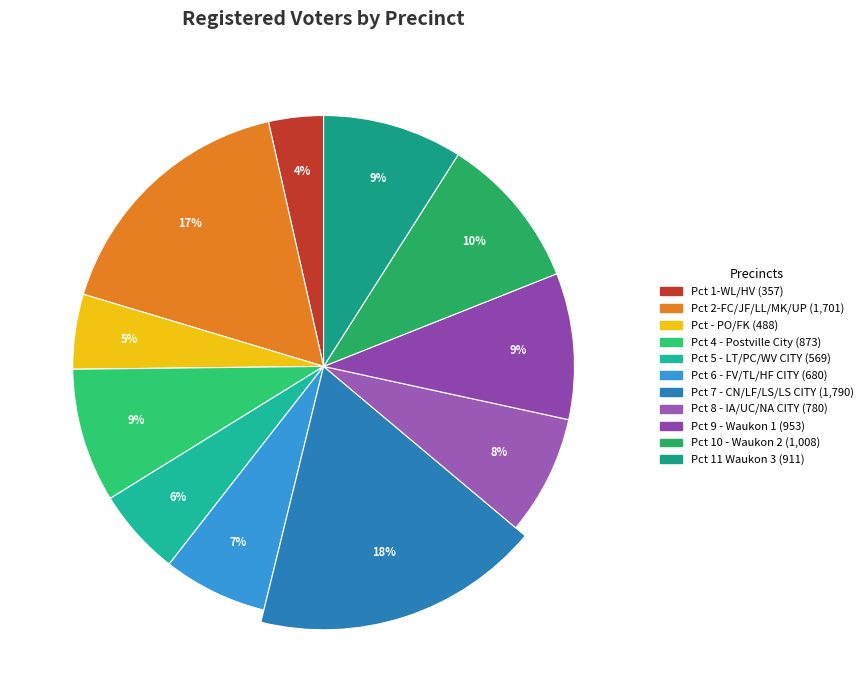

To the nearest percent, what is the combined percentage of Pct 2-FC/JF/LL/MK/UP and Pct 10 - Waukon 2?

27%